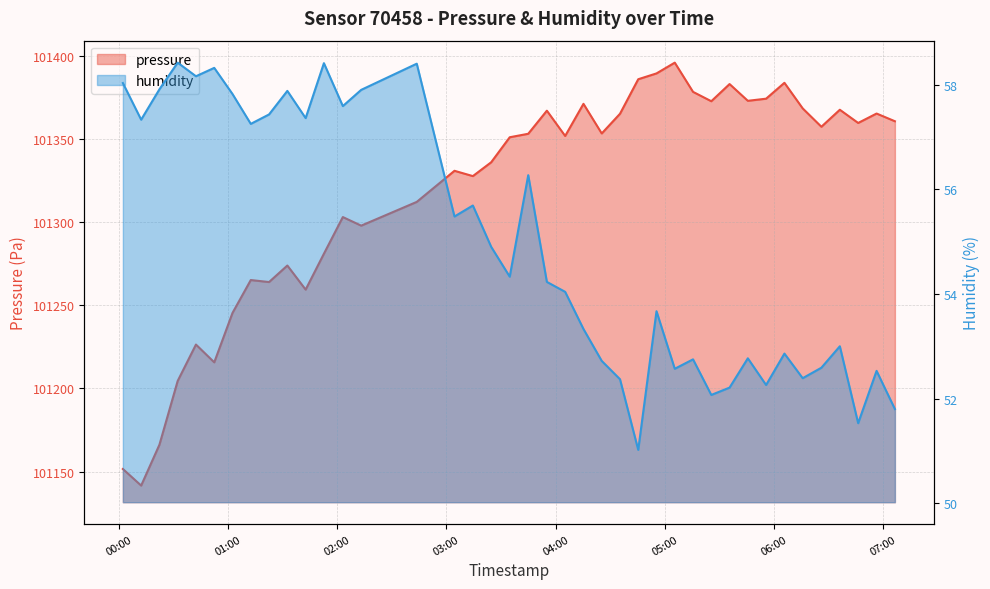

What is the spread (max minus min) of values at 2023-02-11T02:43:45?

101253.7